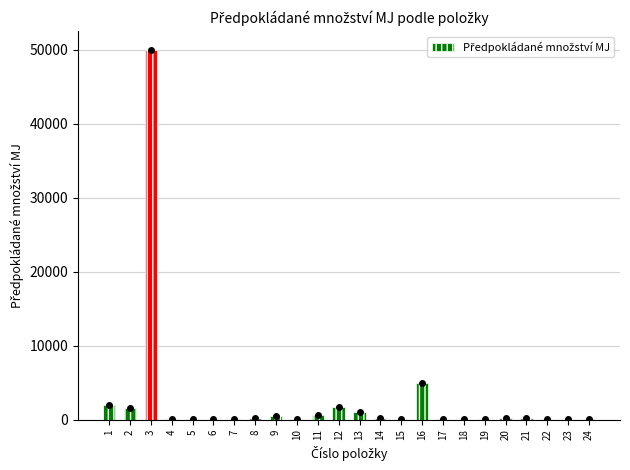

What is the difference between the values at 9 and 16?

4500